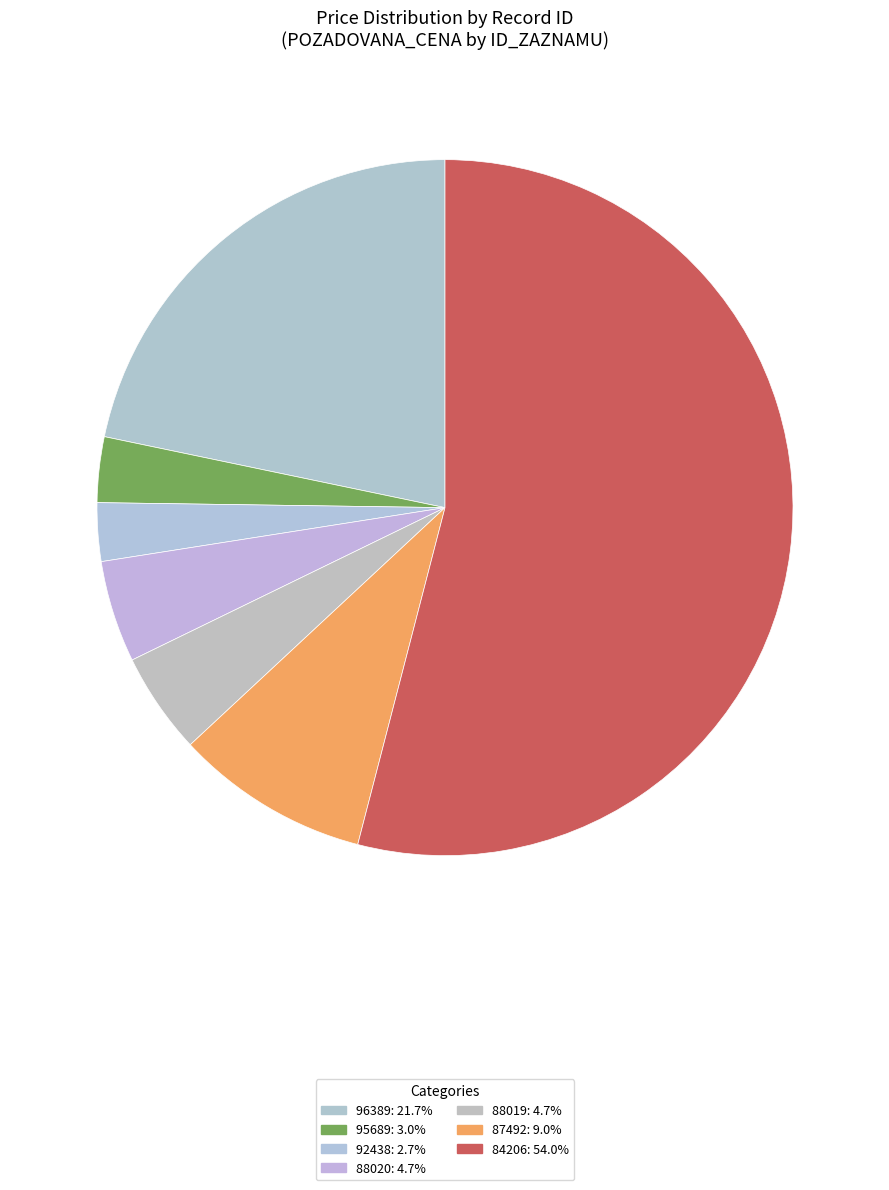

To the nearest percent, what is the average slice percentage?

14%